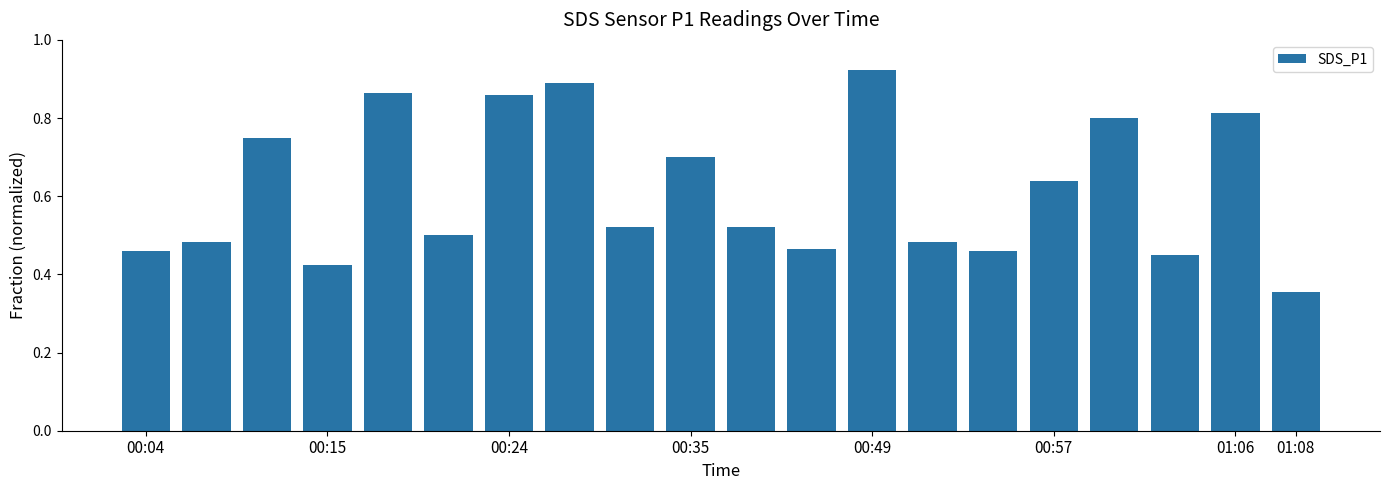

Count the values in the range 0 to 1.

20